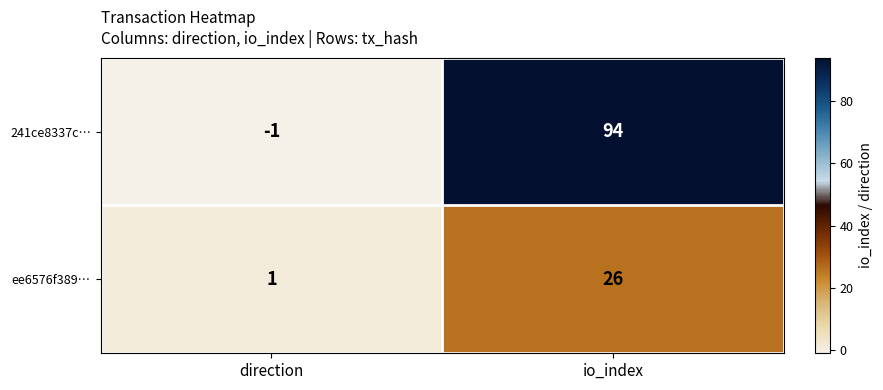

True or false: ee6576f389… has a value of 26 at io_index.

True